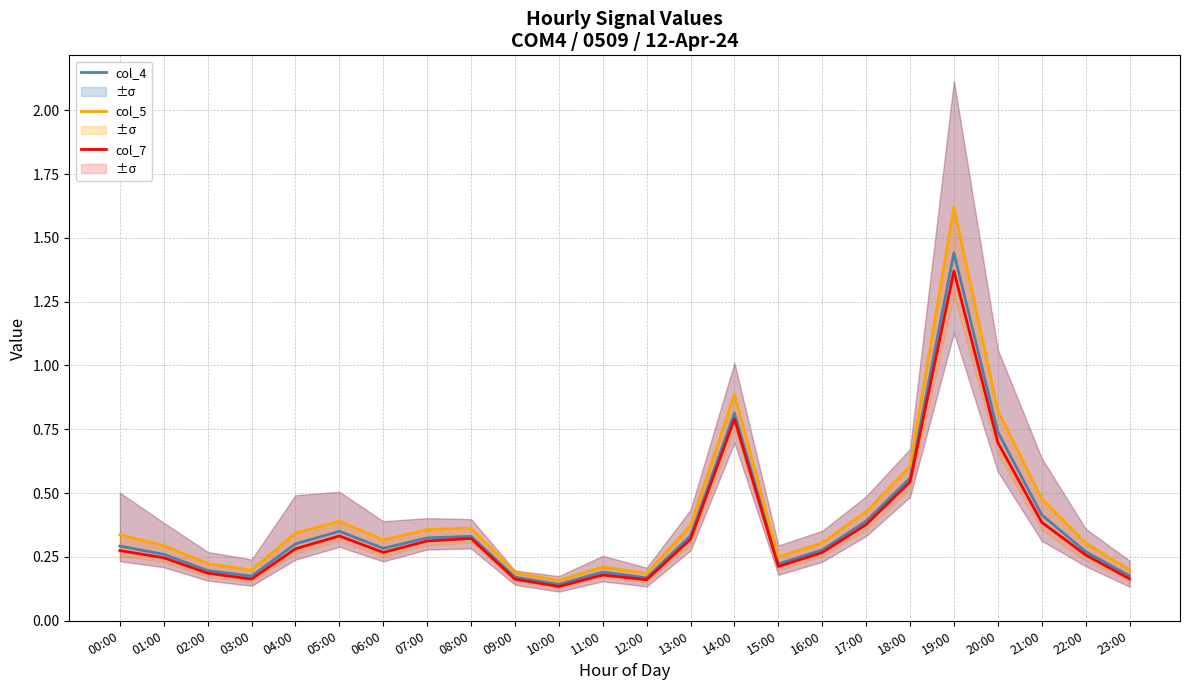

The value of col_7 at 06:00 is 0.4. True or false?

False